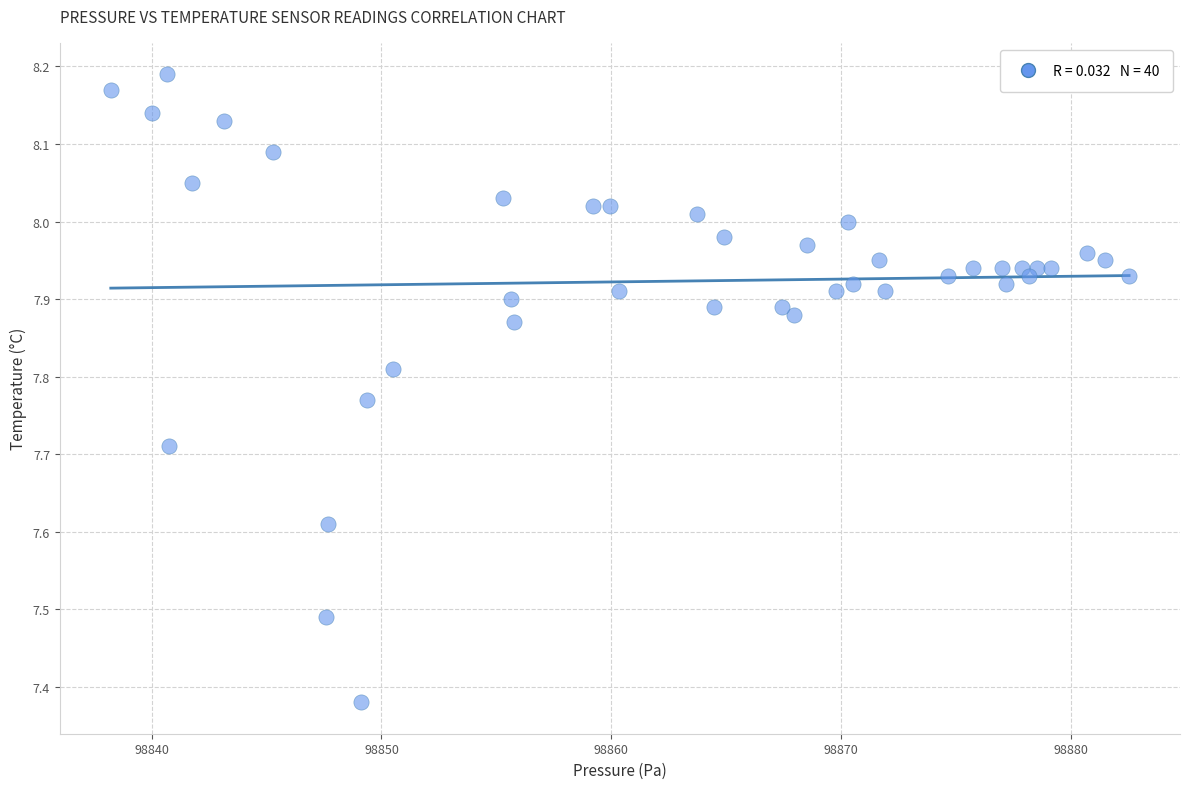

What is the range of X values (max minus min)?

44.3